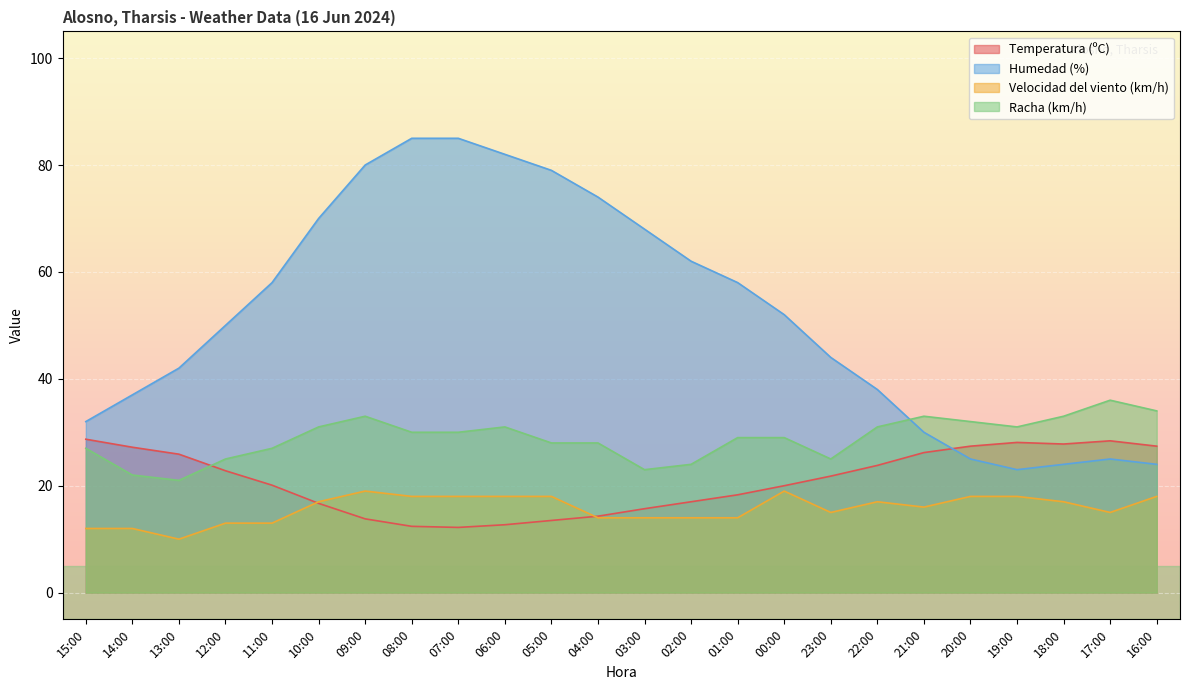

What is the spread (max minus min) of values at 05:00?

65.5